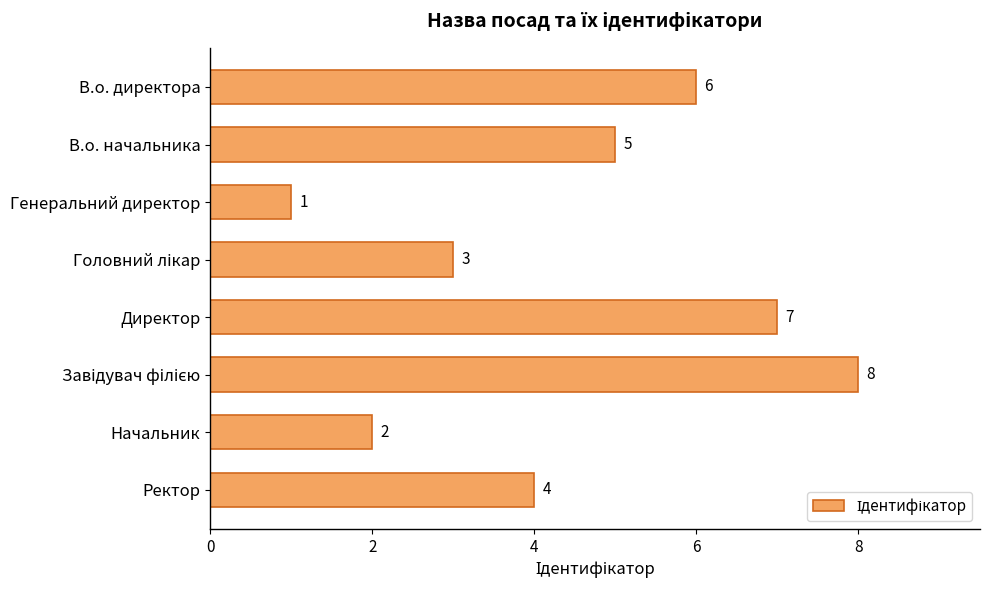

The value at Генеральний директор is 1. True or false?

True